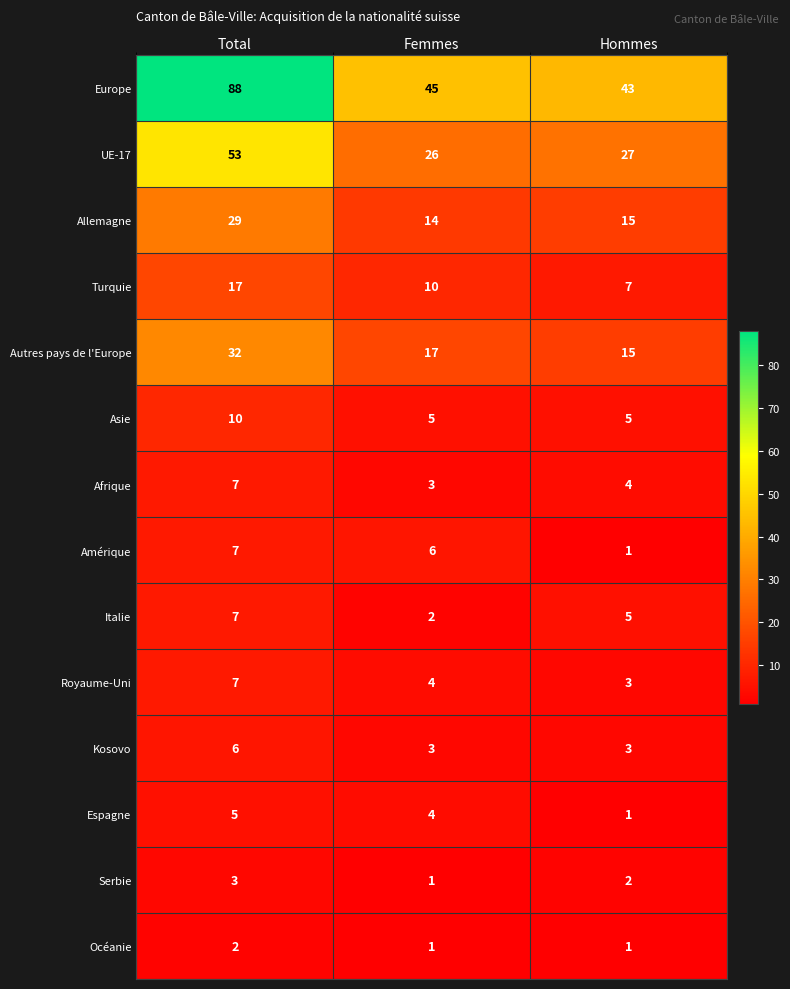

Which series has the largest range (max minus min)?

Europe